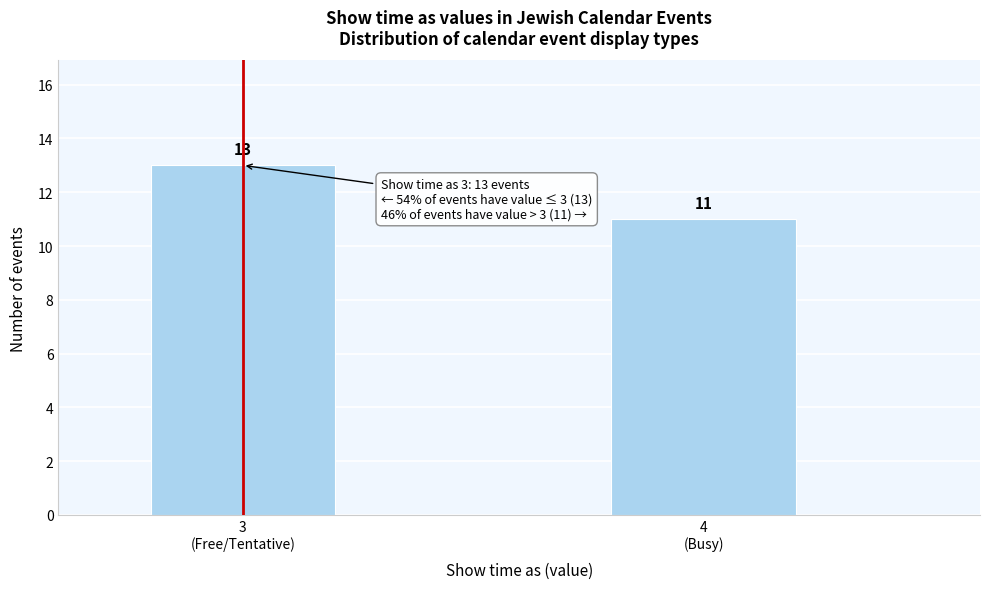

Reading left to right, what are all the values shown in this chart?

13	11